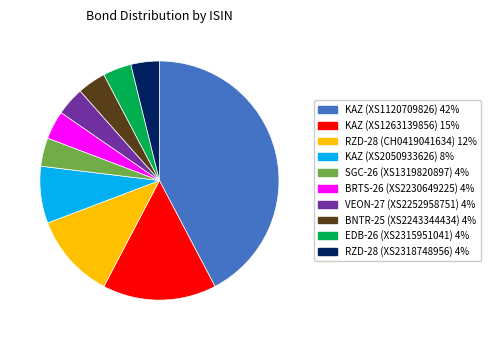

Combined, do KAZ (XS2050933626) 8% and EDB-26 (XS2315951041) 4% account for over 50%?

No